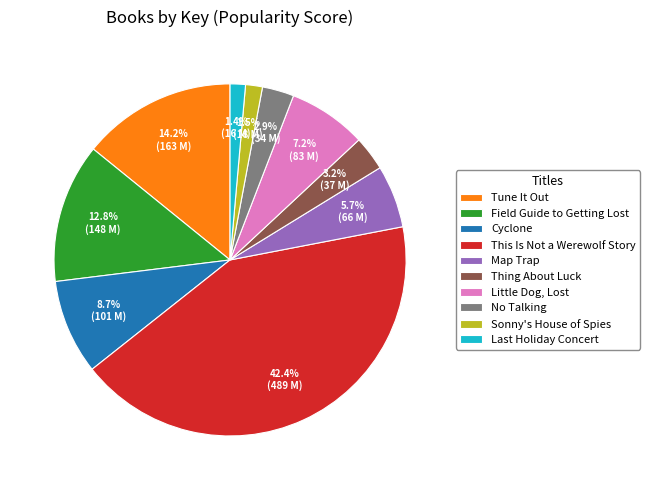

To the nearest percent, what is the difference between the Thing About Luck and Little Dog, Lost slice percentages?

4%